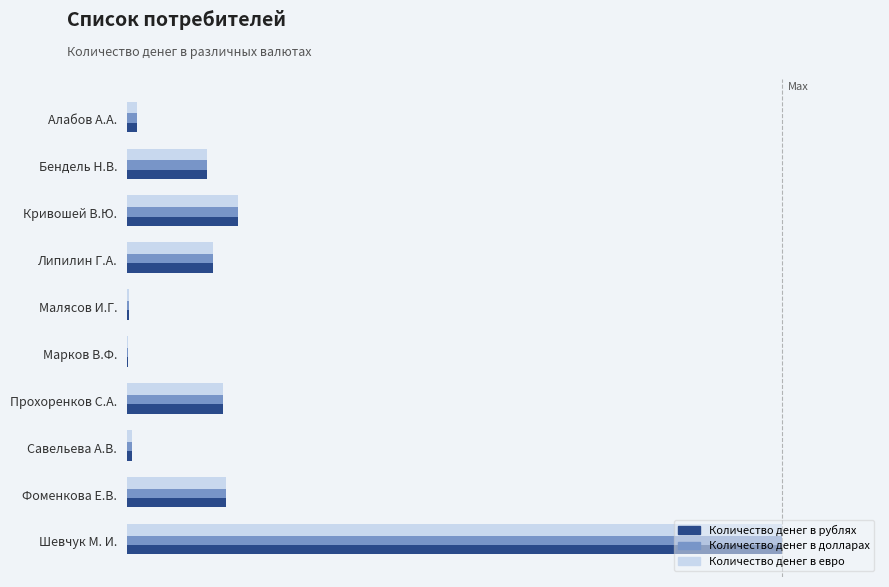

What is the value of the Количество денег в евро bar at the 3rd from the left?

0.2